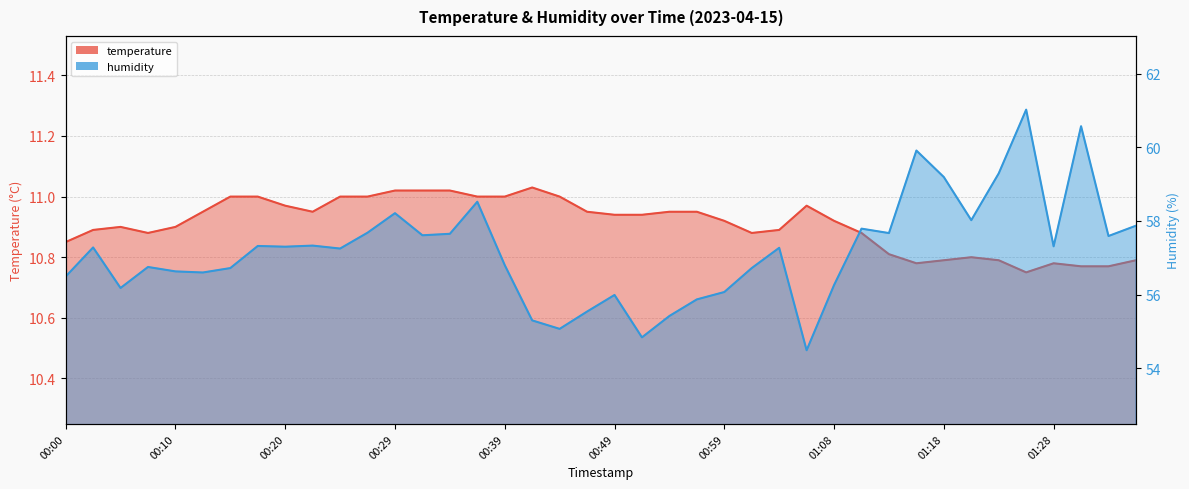

Rank the series at 00:39 from lowest to highest value.

temperature, humidity